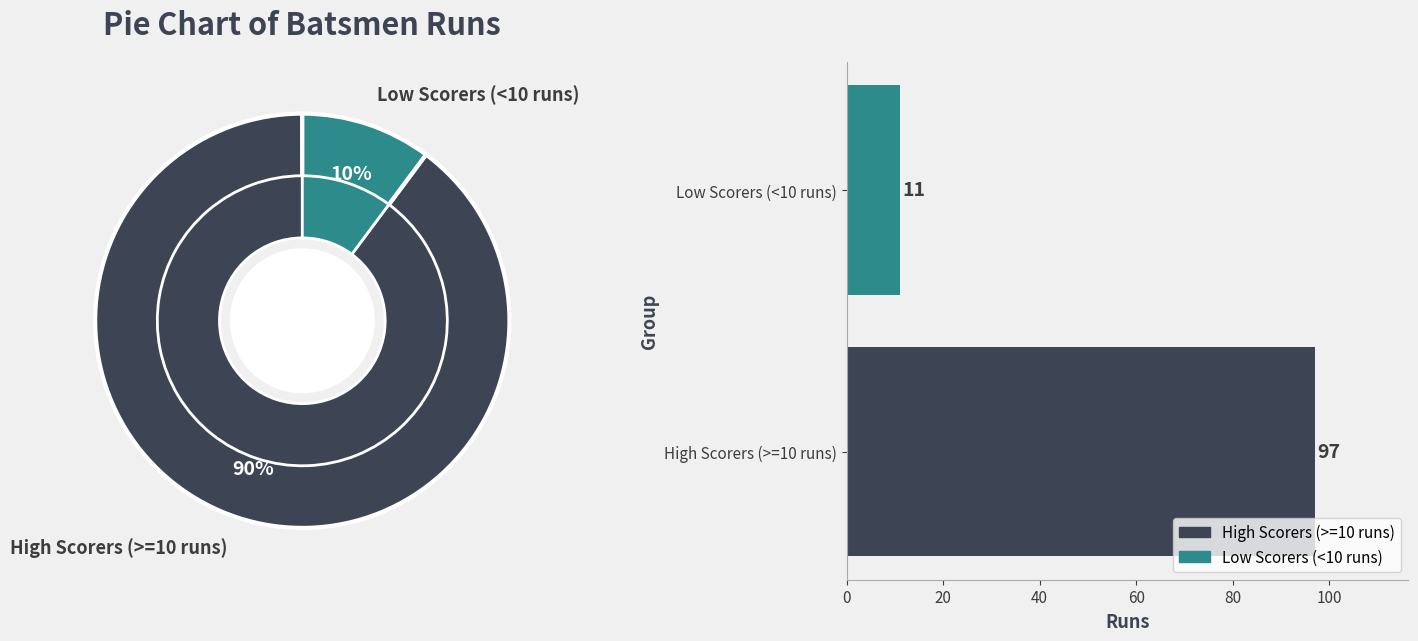

What is the change in value from High Scorers (>=10 runs) to Low Scorers (<10 runs)?

-86